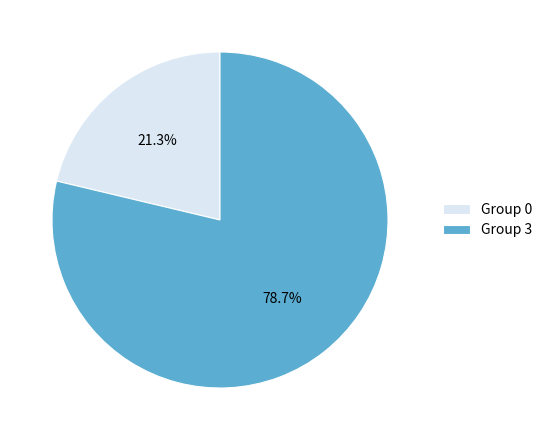

How many slices are in this pie chart?

2